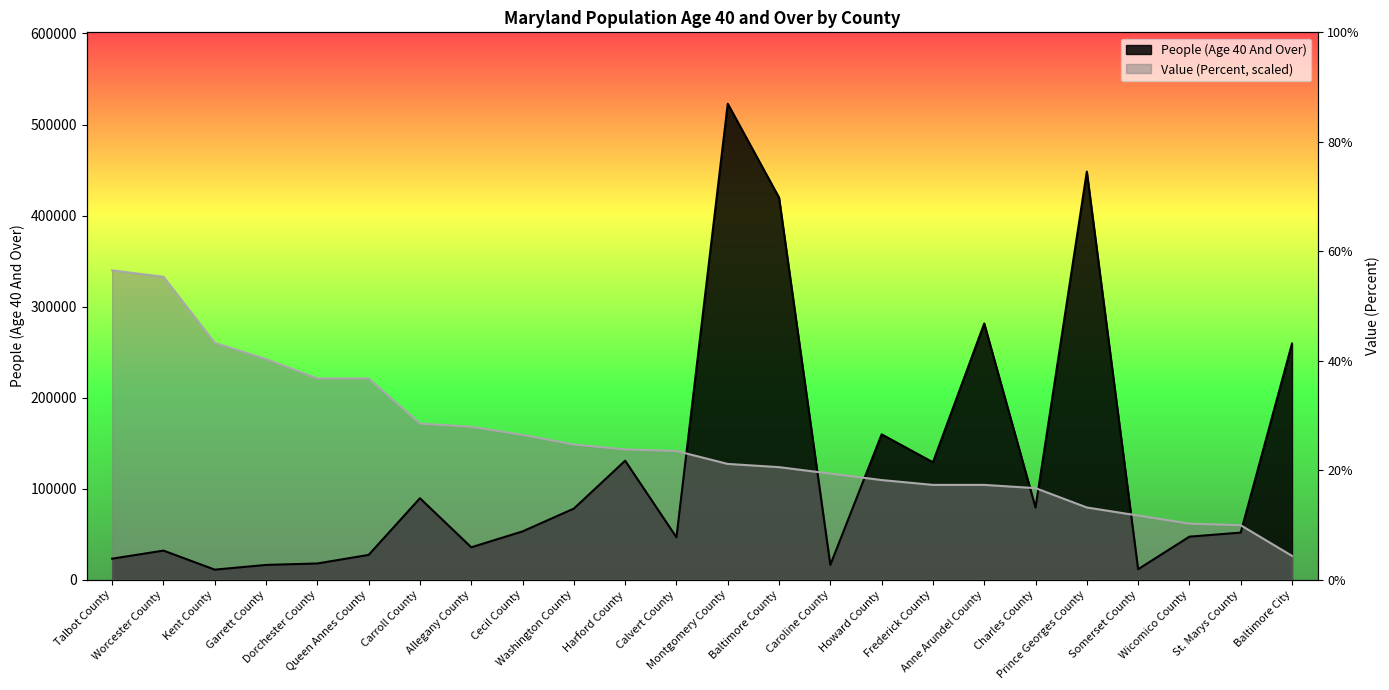

The value of People (Age 40 And Over) at St. Marys County is 13275.2. True or false?

False